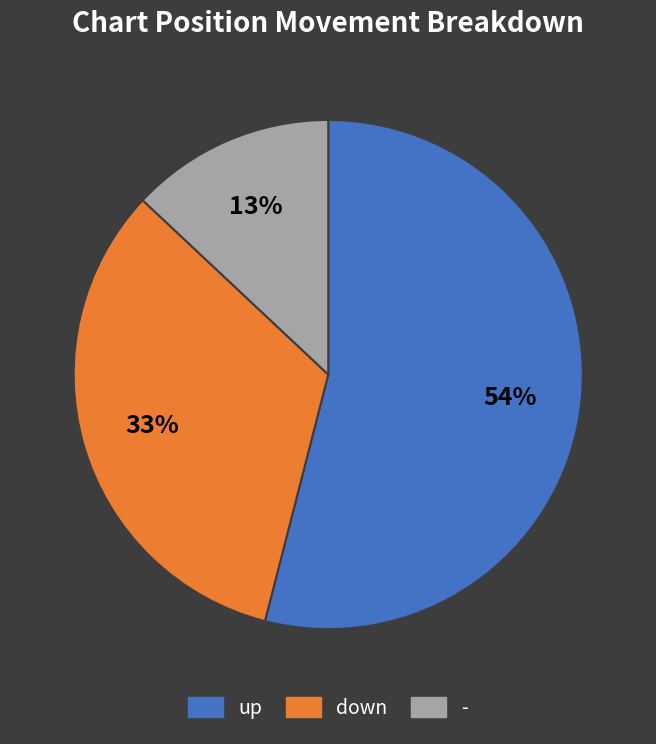

To the nearest percent, what is the difference between the up and - slice percentages?

41%